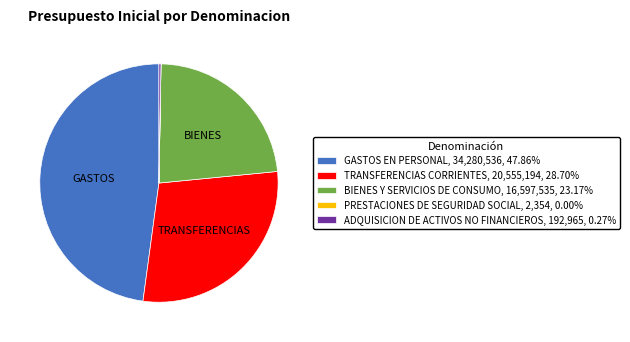

Is TRANSFERENCIAS CORRIENTES, 20,555,194, 28.70% the majority of the pie?

No